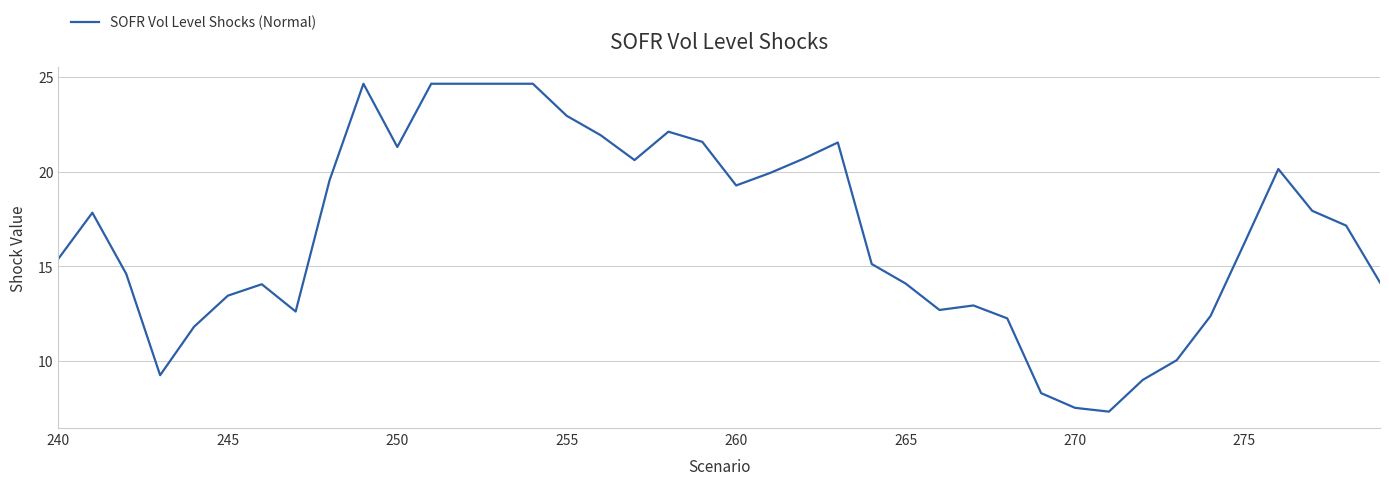

What is the difference between the maximum and minimum values?

17.3